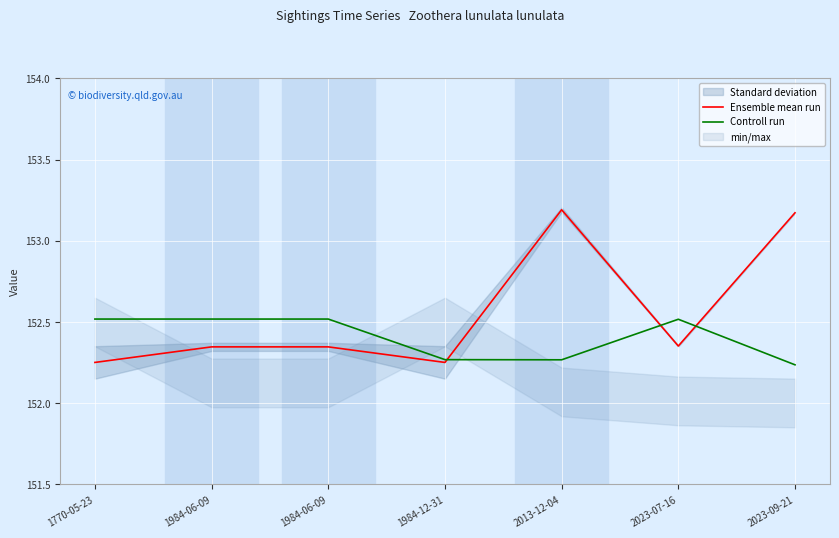

Reading left to right, extract all data points from this chart.

Ensemble mean run: 152.3	152.3	152.3	152.3	153.2	152.4	153.2
Controll run: 152.5	152.5	152.5	152.3	152.3	152.5	152.2